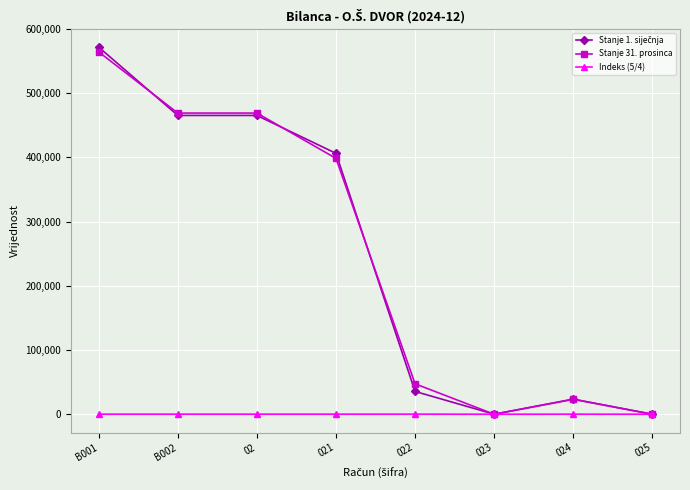

What is the greatest value displayed?

571451.1